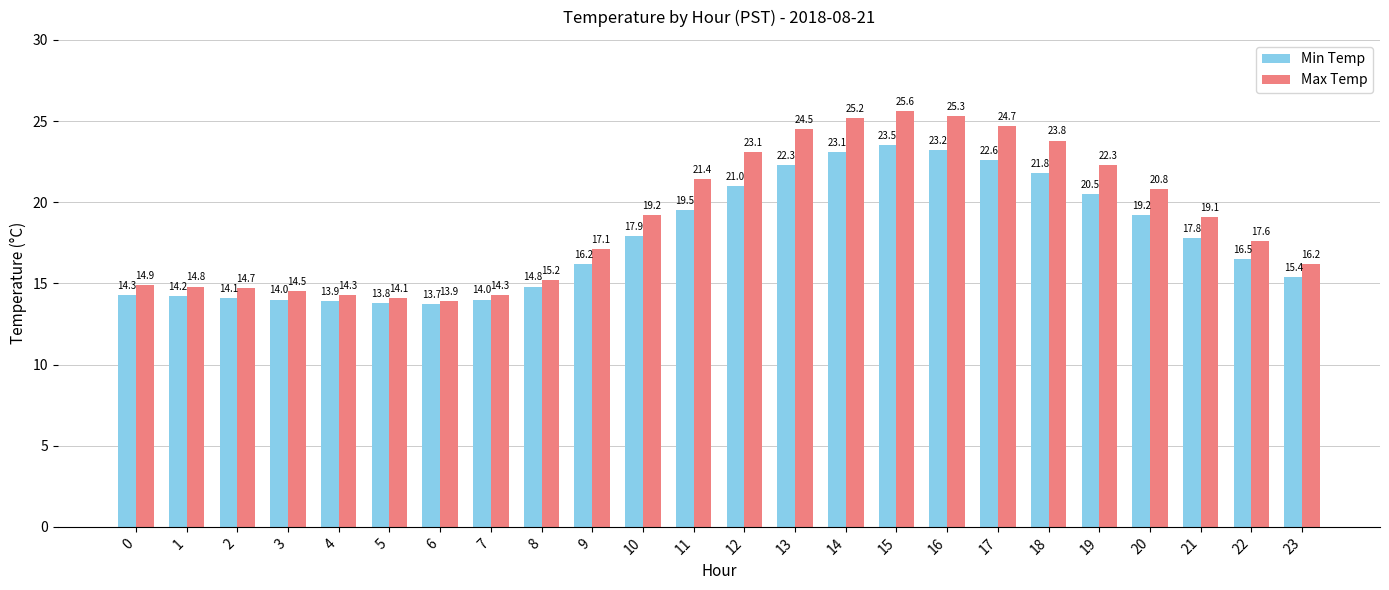

How many data points does each series have?

24